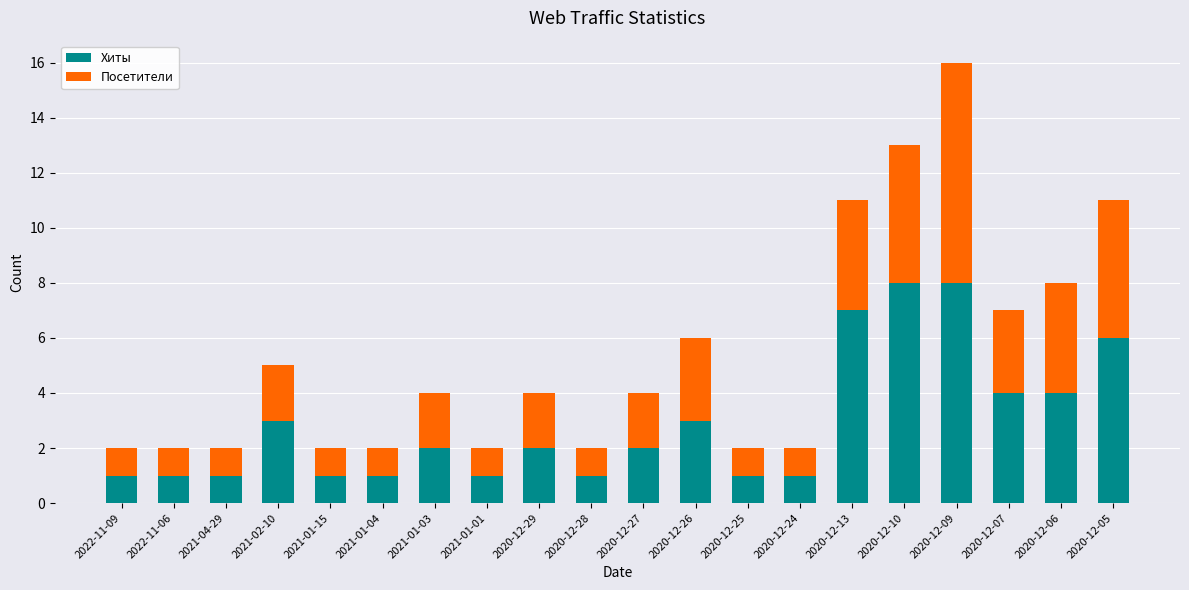

The Хиты series shows 1 at 2020-12-24. True or false?

True